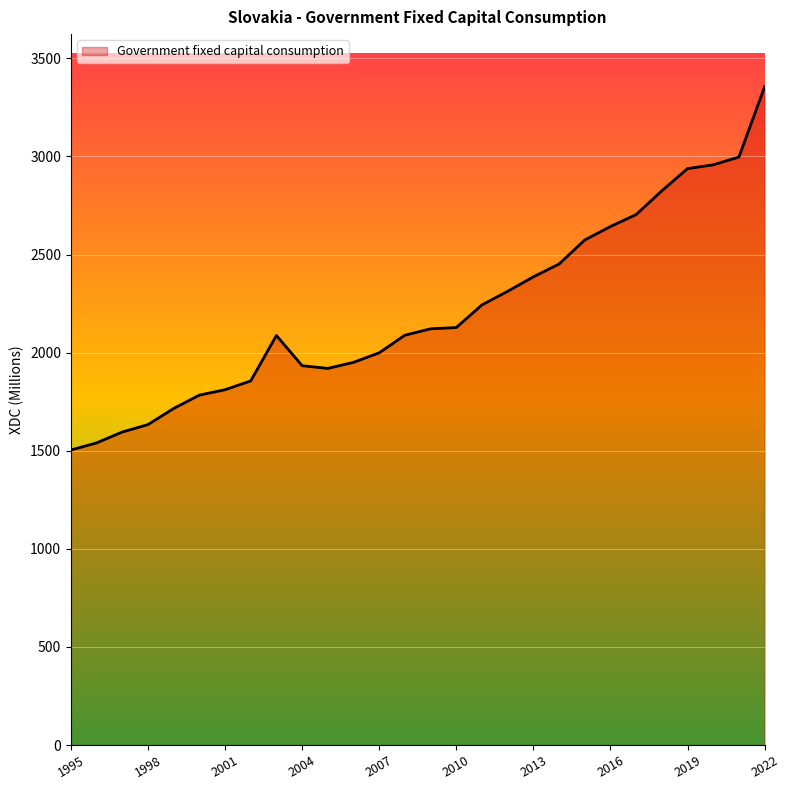

What is the maximum value shown in the chart?

3355.2